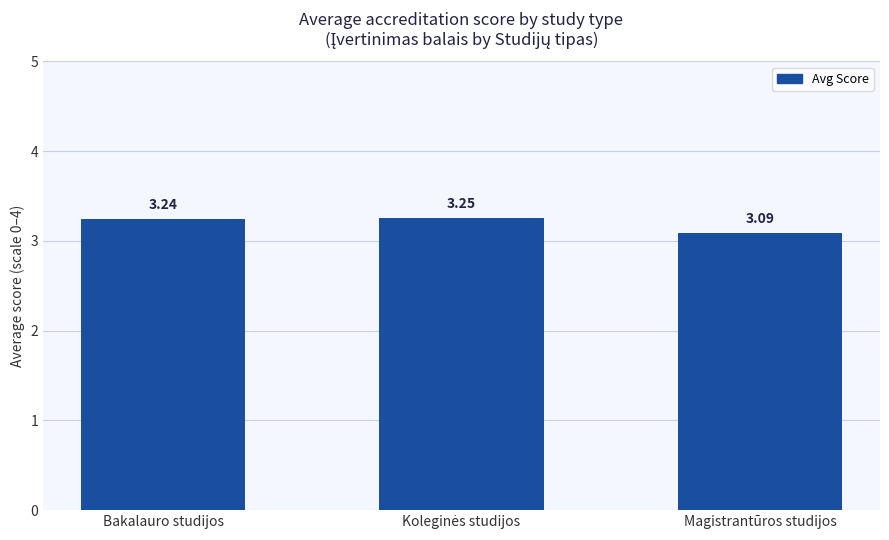

What is the label of the 3rd bar from the right?

Bakalauro studijos